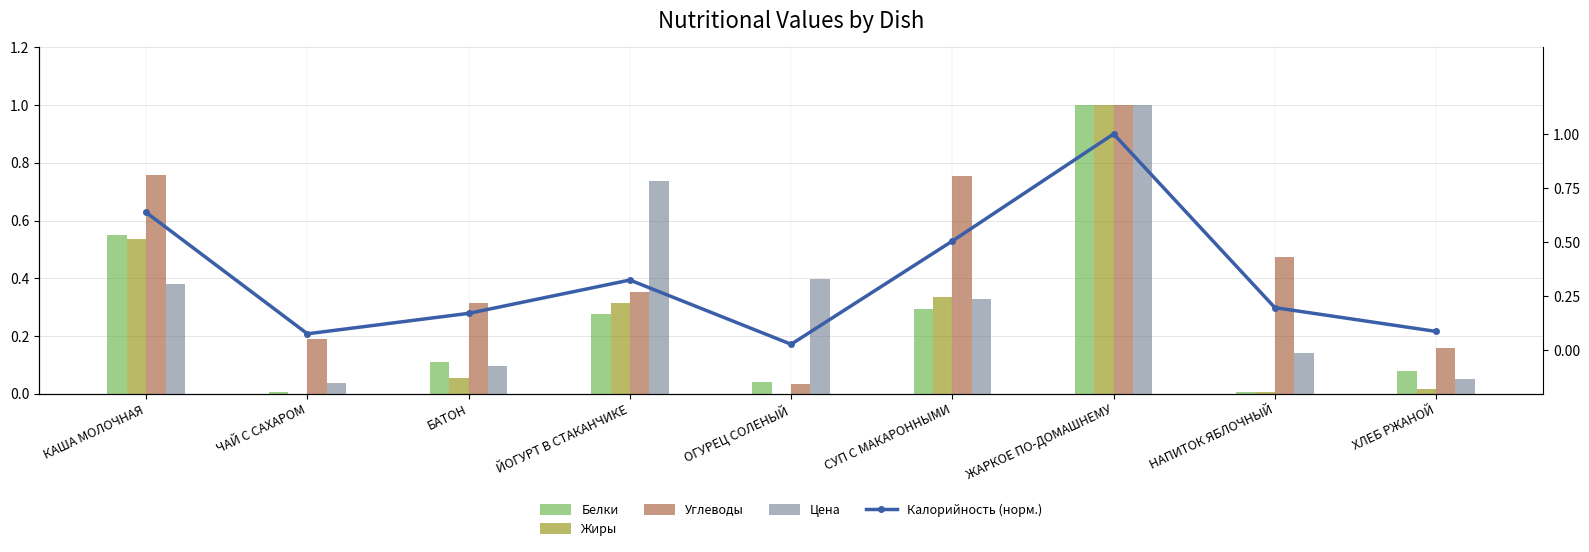

Reading left to right, extract all data points from this chart.

Белки: 0.5	0.0	0.1	0.3	0.0	0.3	1.0	0.0	0.1
Жиры: 0.5	0.0	0.1	0.3	0.0	0.3	1.0	0.0	0.0
Углеводы: 0.8	0.2	0.3	0.4	0.0	0.8	1.0	0.5	0.2
Цена: 0.4	0.0	0.1	0.7	0.4	0.3	1.0	0.1	0.1
Калорийность (норм.): 0.6	0.1	0.2	0.3	0.0	0.5	1.0	0.2	0.1